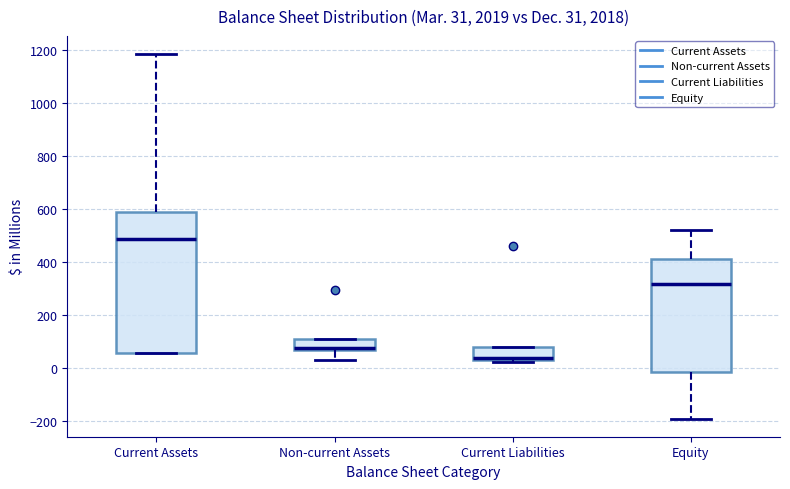

Which box's median line is the lowest?

Current Liabilities